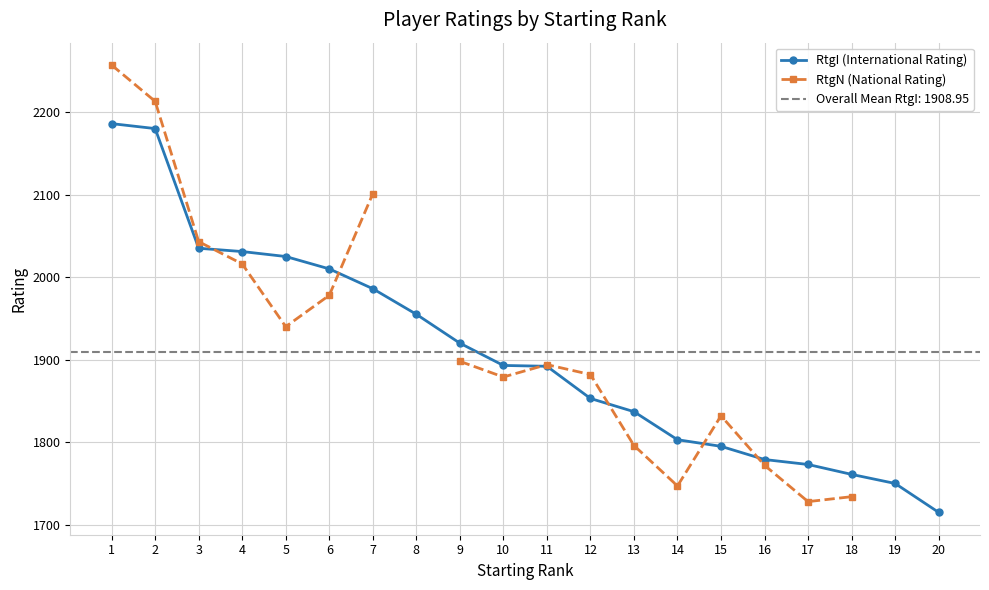

How many values in the RtgI (International Rating) series are below 1893?

10